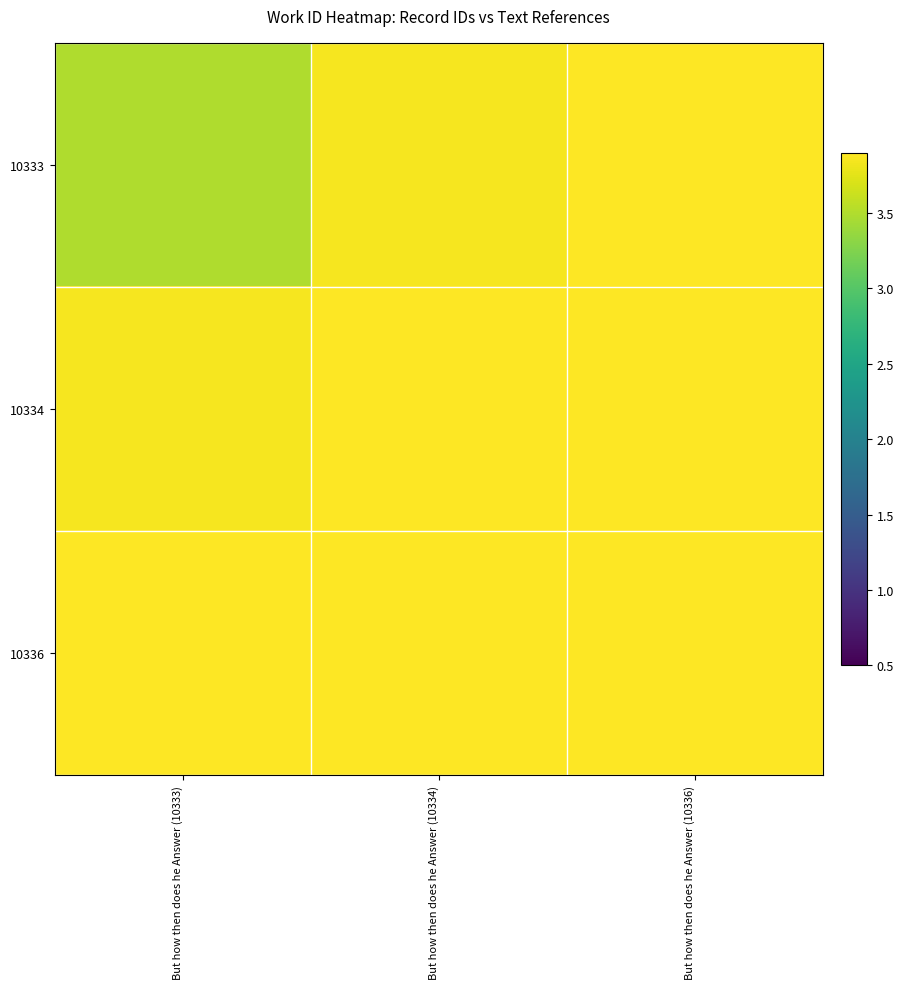

At But how then does he Answer (10334), list the series in order from largest to smallest.

10334, 10336, 10333